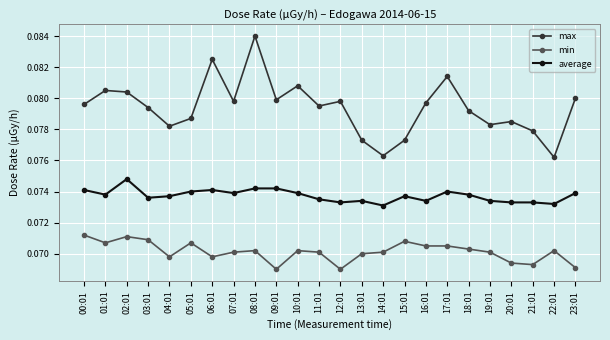

Which series has the largest range (max minus min)?

max